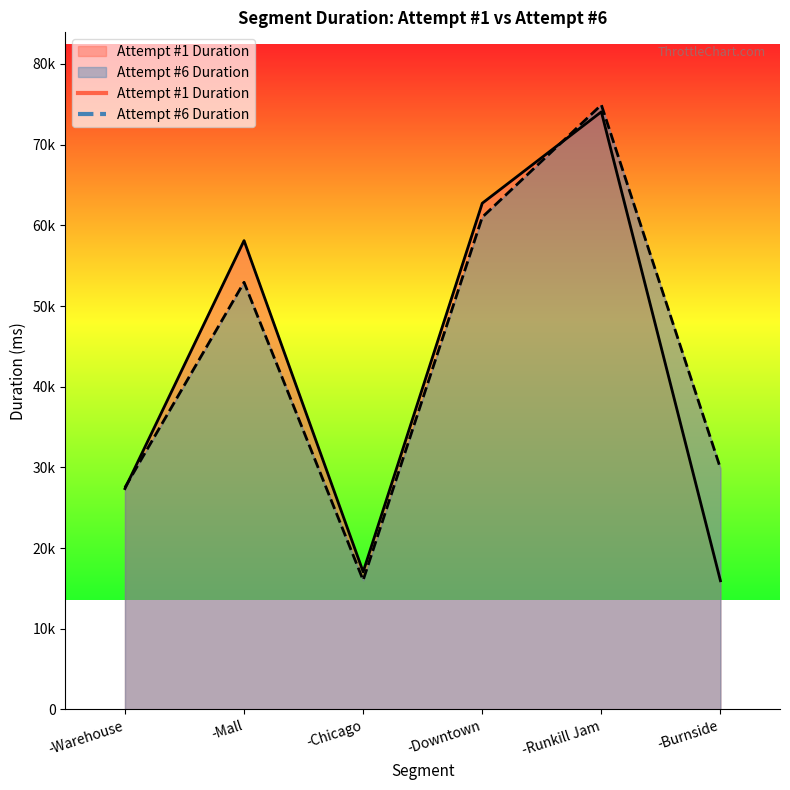

Which series has the largest range (max minus min)?

Attempt #6 Duration